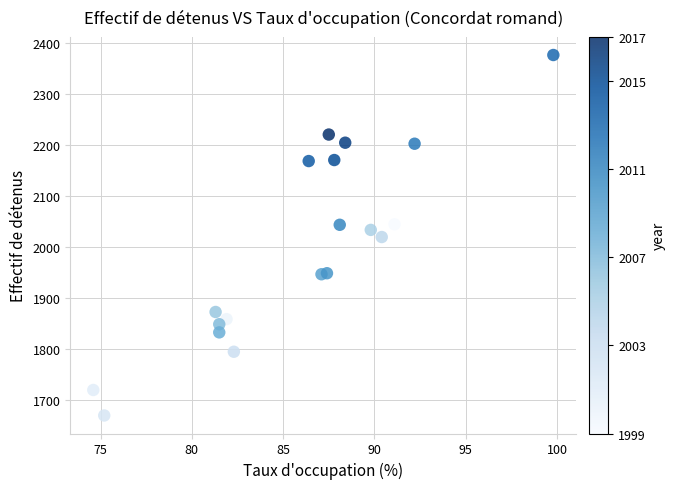

What is the range of Y values (max minus min)?

707